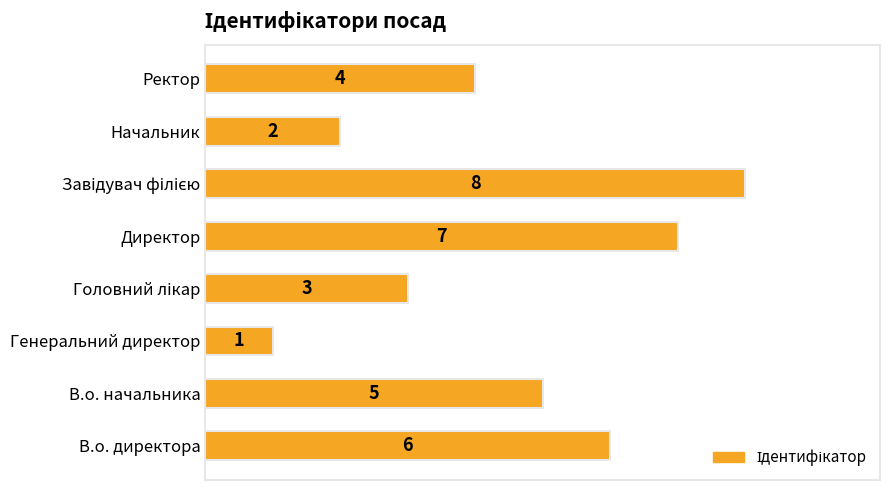

How many values are between 3 and 7?

5